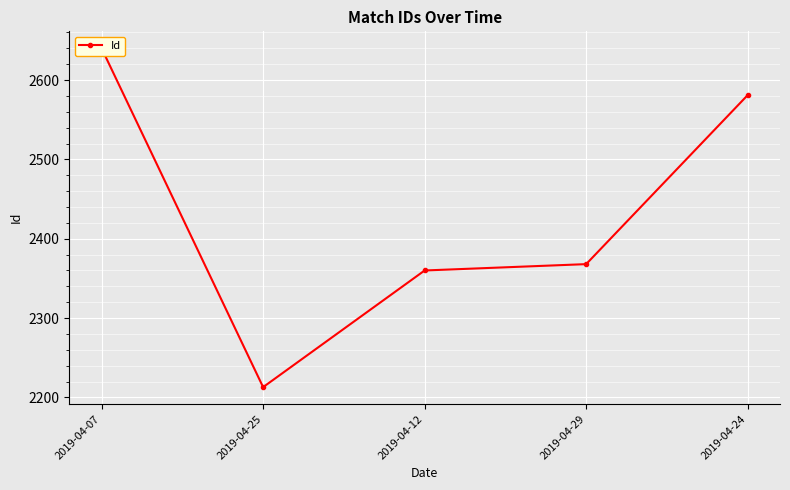

What is the sum of all values?

12162